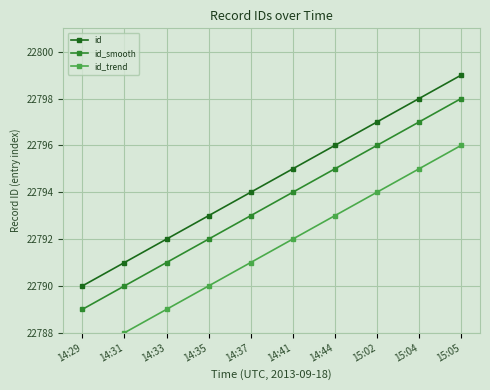

Which label corresponds to the largest value in the chart?

15:05